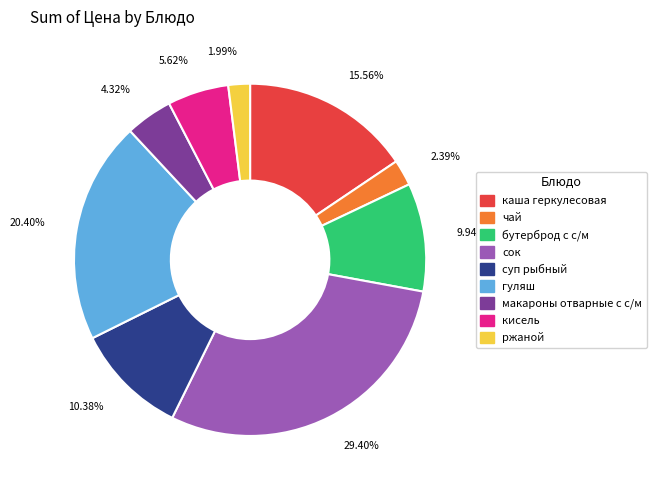

To the nearest percent, what portion does макароны отварные с с/м represent?

4%